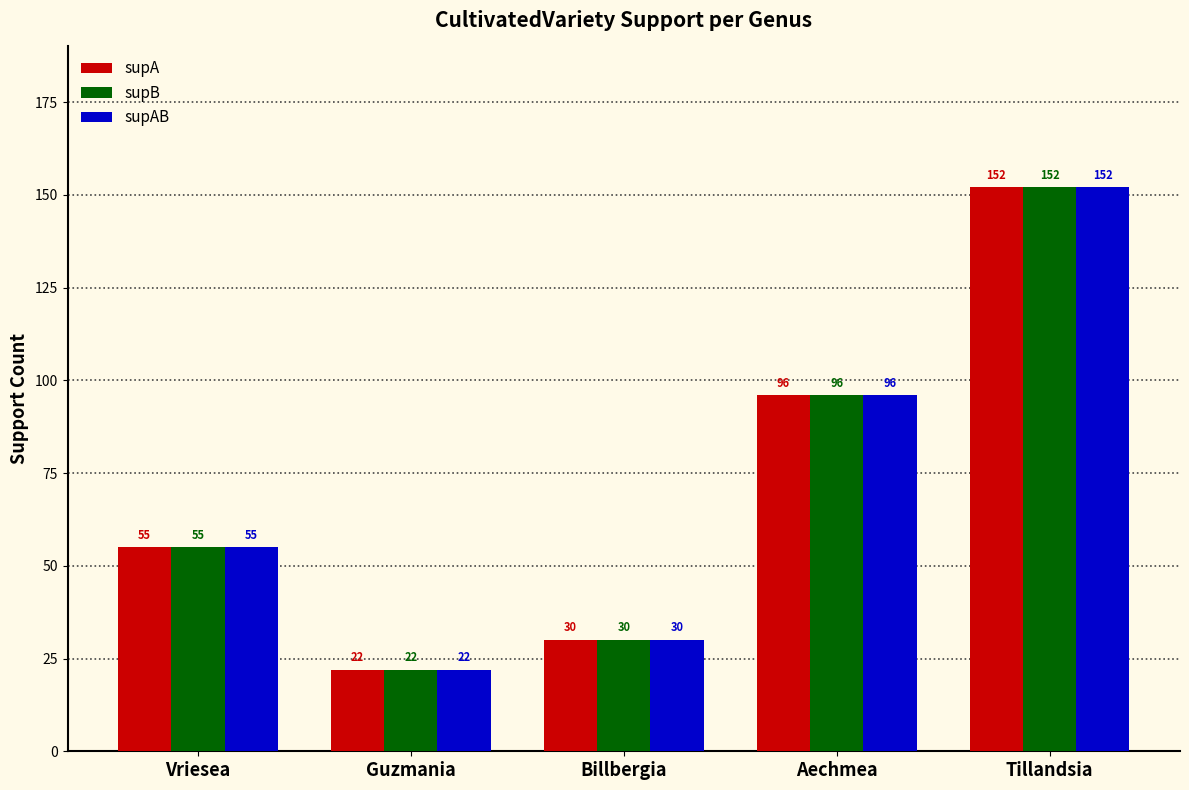

At which category is the sum across all series the highest?

Tillandsia